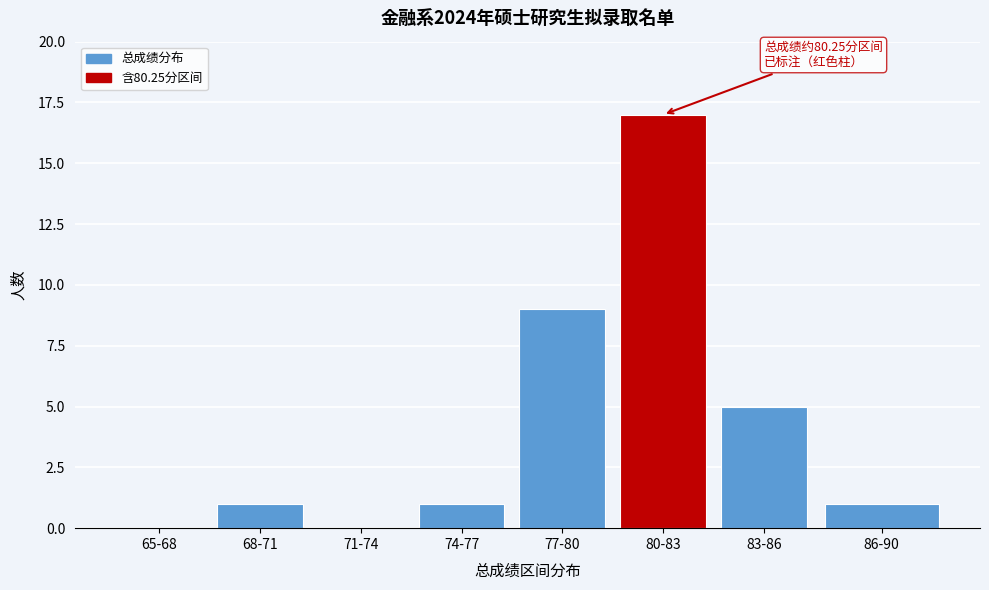

Reading left to right, list all the values displayed in this chart.

65-68=0	68-71=1	71-74=0	74-77=1	77-80=9	80-83=17	83-86=5	86-90=1